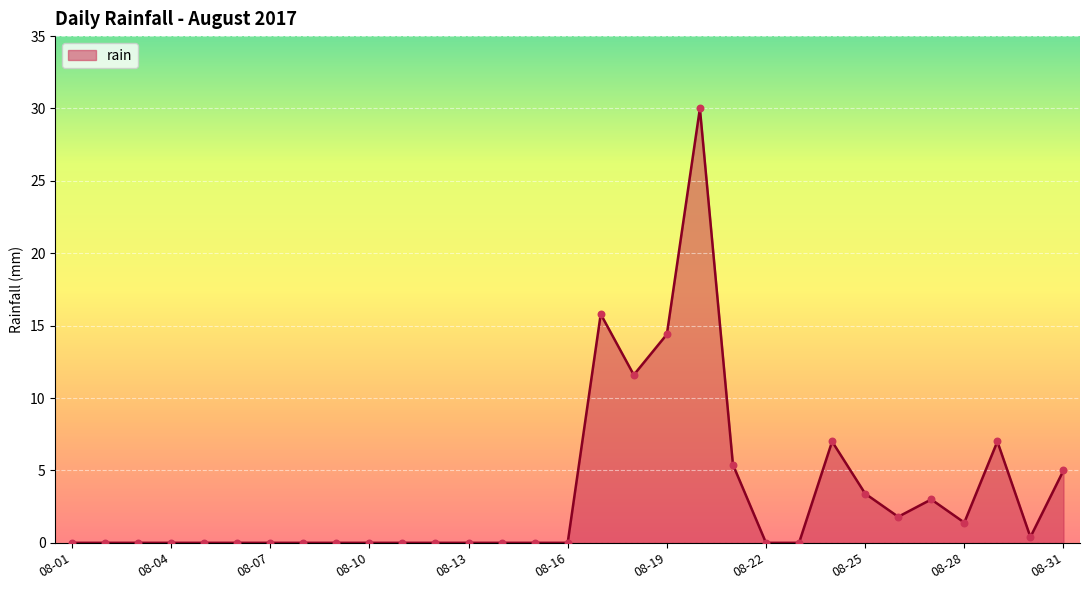

What is the difference between the maximum and minimum values?

30.0